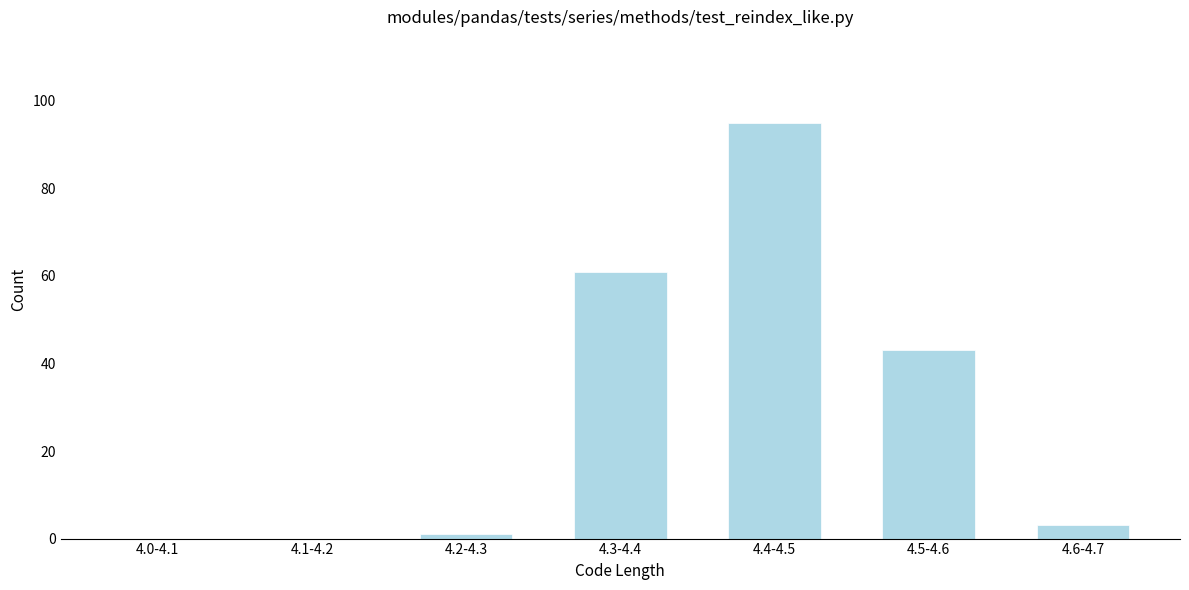

Reading left to right, list all the values displayed in this chart.

4.0-4.1=0	4.1-4.2=0	4.2-4.3=1	4.3-4.4=61	4.4-4.5=95	4.5-4.6=43	4.6-4.7=3